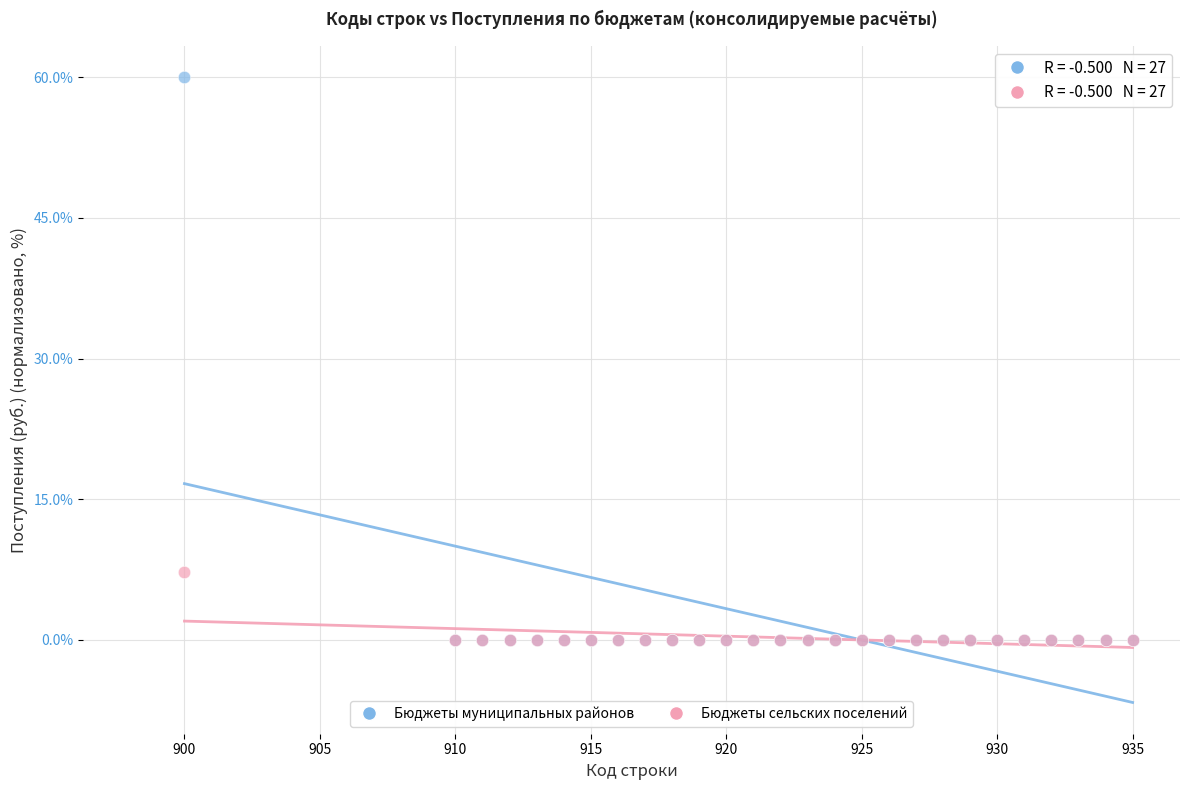

What are all the series names shown in the legend?

Бюджеты муниципальных районов, Бюджеты сельских поселений